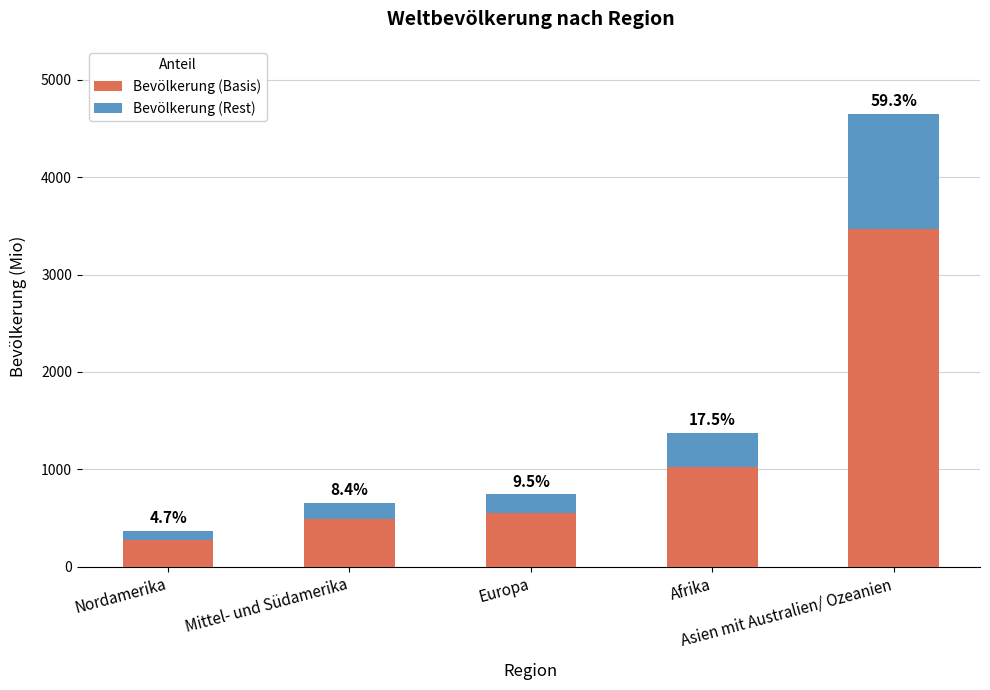

What is the sum of all Bevölkerung (Rest) values?

1979.9